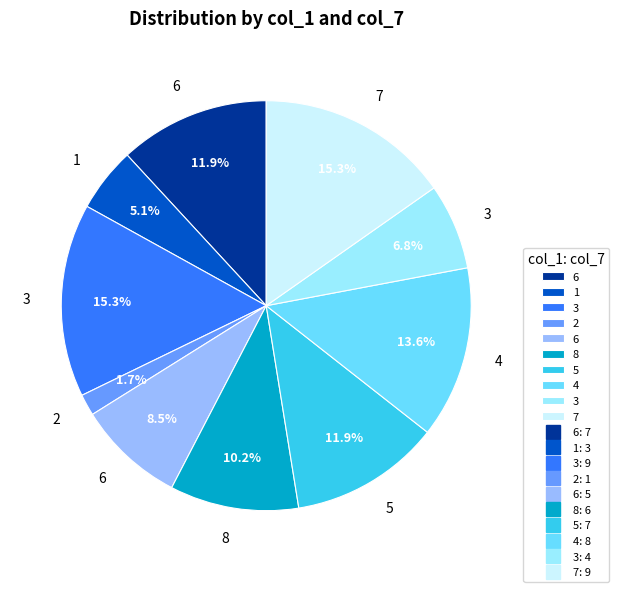

Does any single category account for the majority?

No